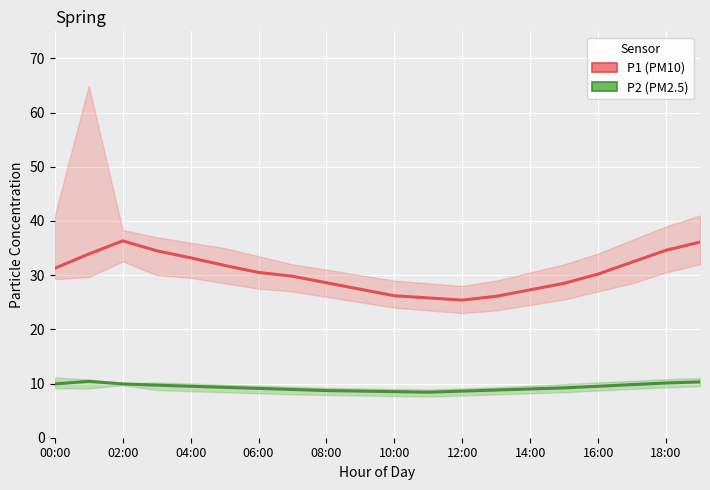

List the series in order of their peak value, lowest first.

P2 (PM2.5), P1 (PM10)